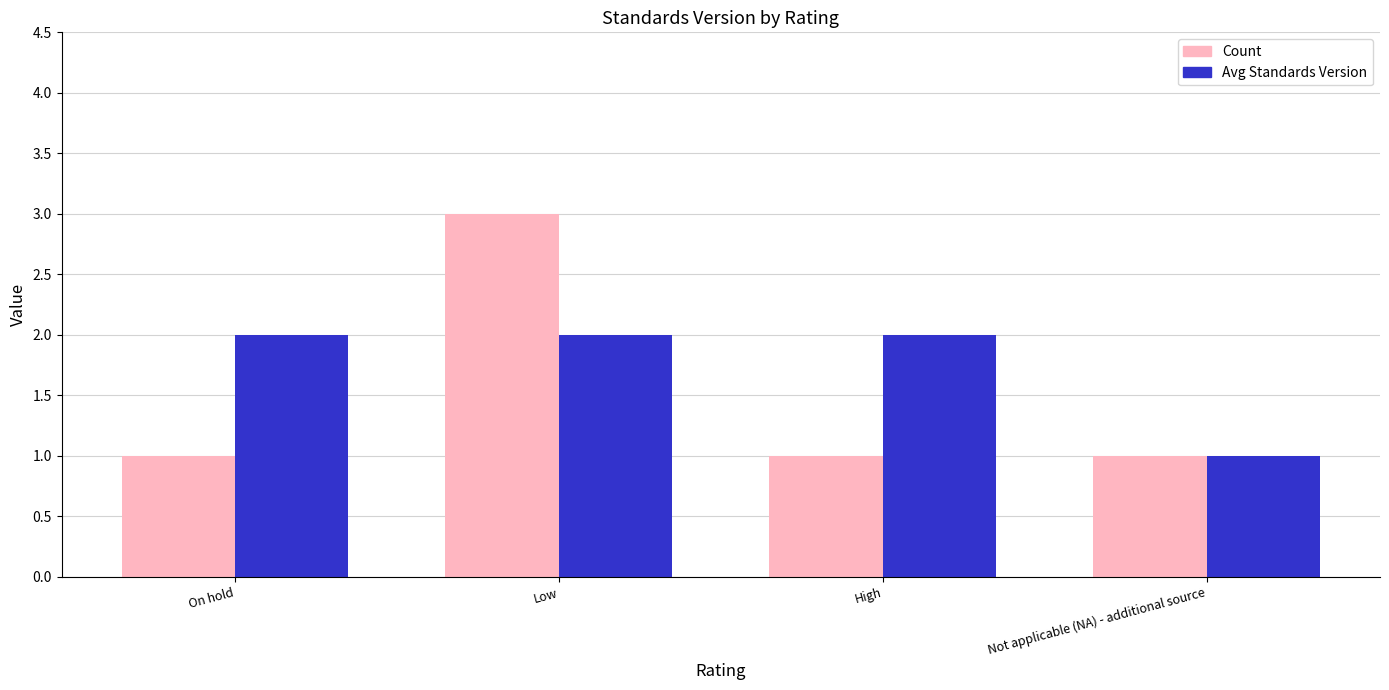

Reading left to right, extract all data points from this chart.

Count: On hold=1	Low=3	High=1	Not applicable (NA) - additional source=1
Avg Standards Version: On hold=2	Low=2	High=2	Not applicable (NA) - additional source=1